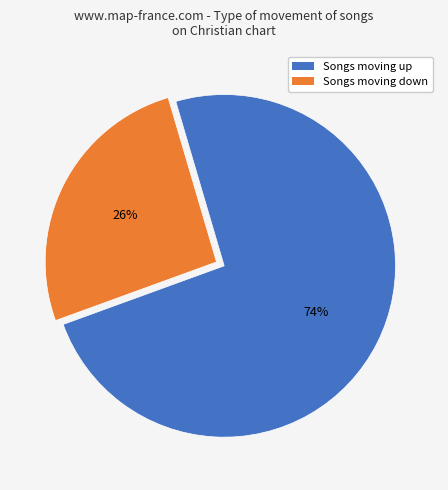

To the nearest percent, what is the difference between the largest and smallest slice percentages?

48%